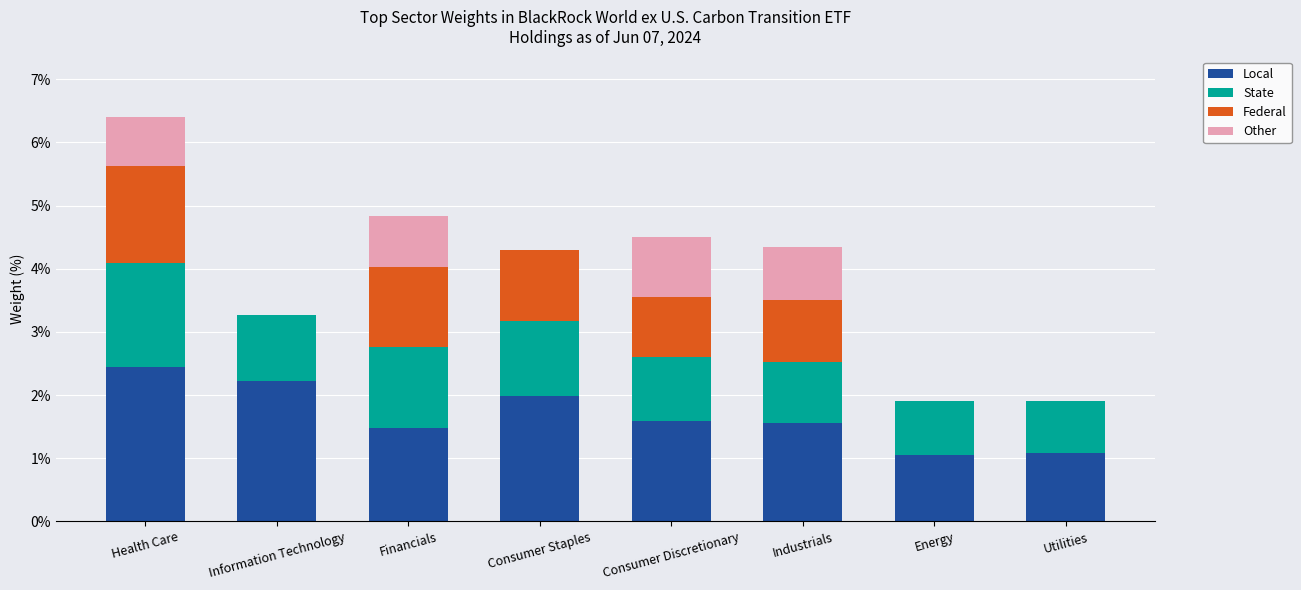

Is it true that Local equals 1.5 at Energy?

False